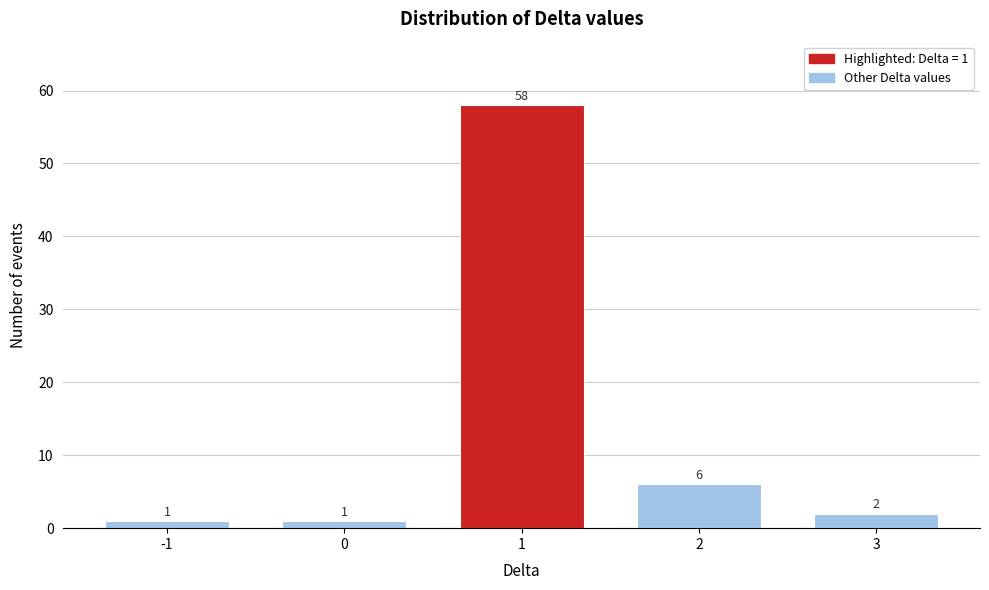

Reading left to right, what are all the values shown in this chart?

1	1	58	6	2